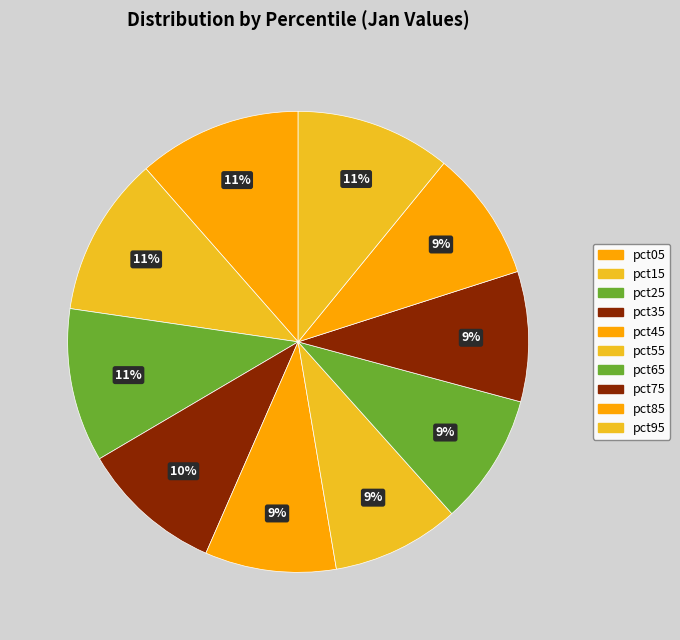

What percentage is the pct55 slice, to the nearest percent?

9%